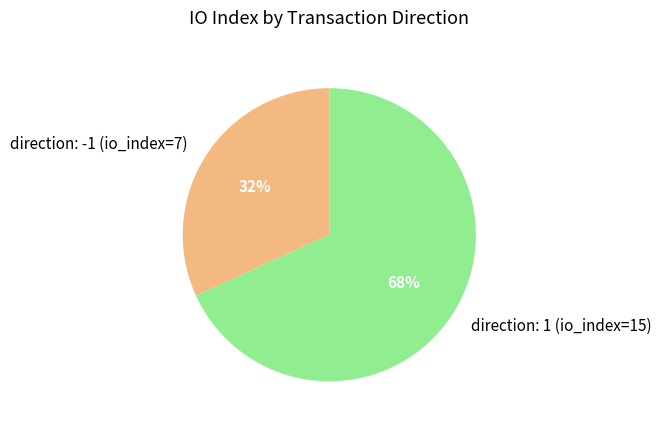

What is the ratio of the value at direction: -1 (io_index=7) to the value at direction: 1 (io_index=15)?

0.5